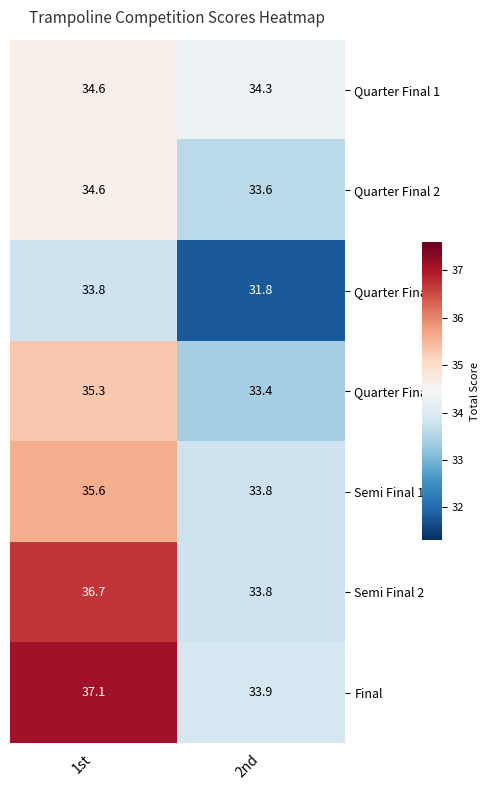

The value of Semi Final 1 at 1st is 55.3. True or false?

False